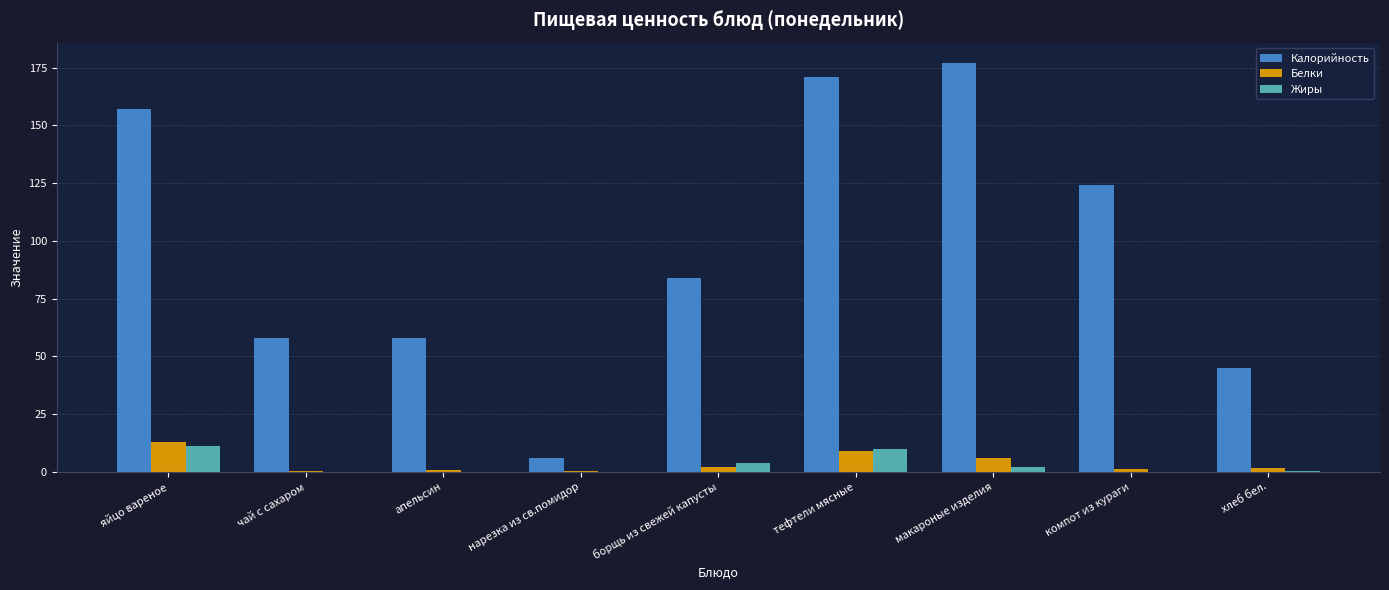

At which category is the sum across all series the highest?

тефтели мясные